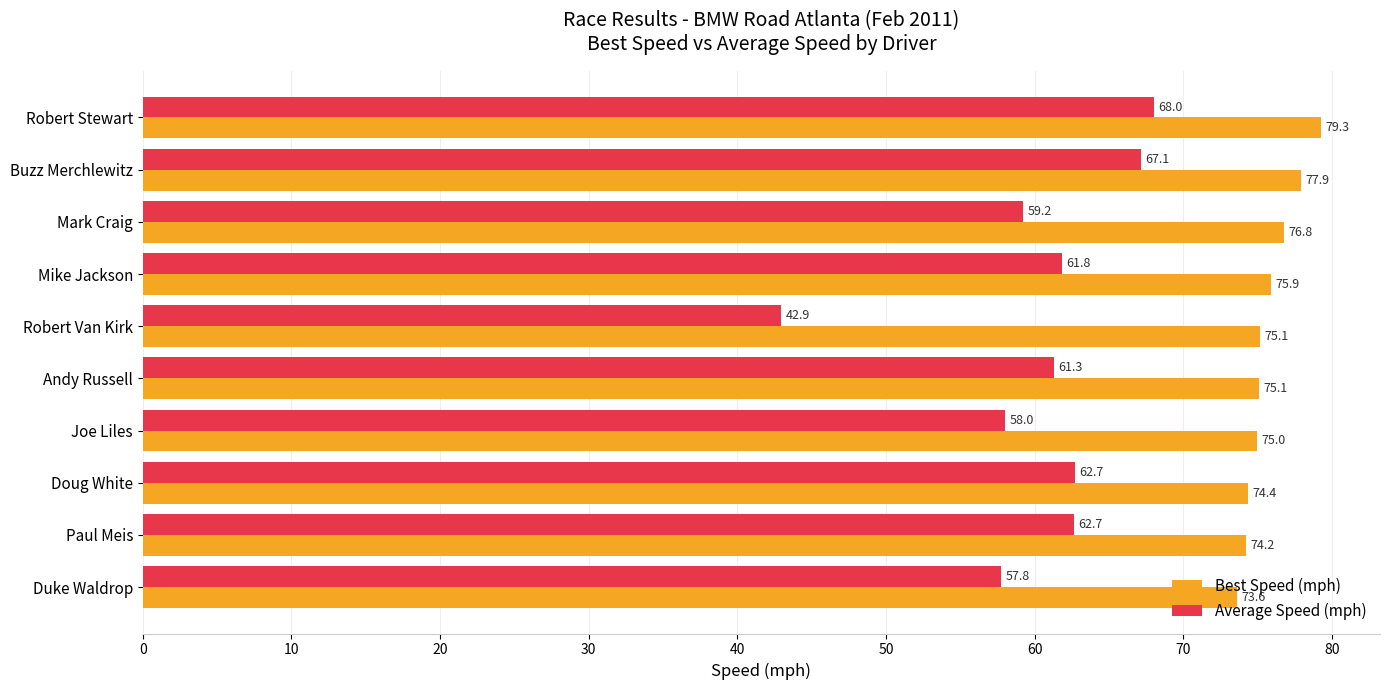

What is the total value across all series at Joe Liles?

133.0